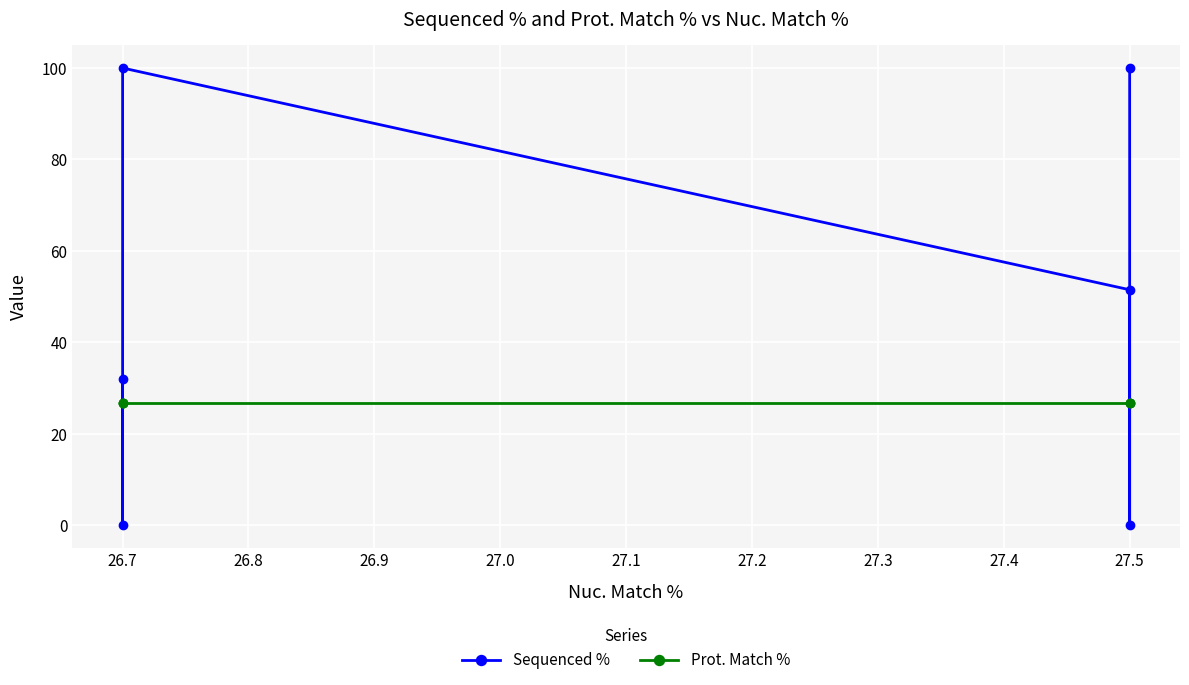

Which category has the lowest value across all series?

27.5